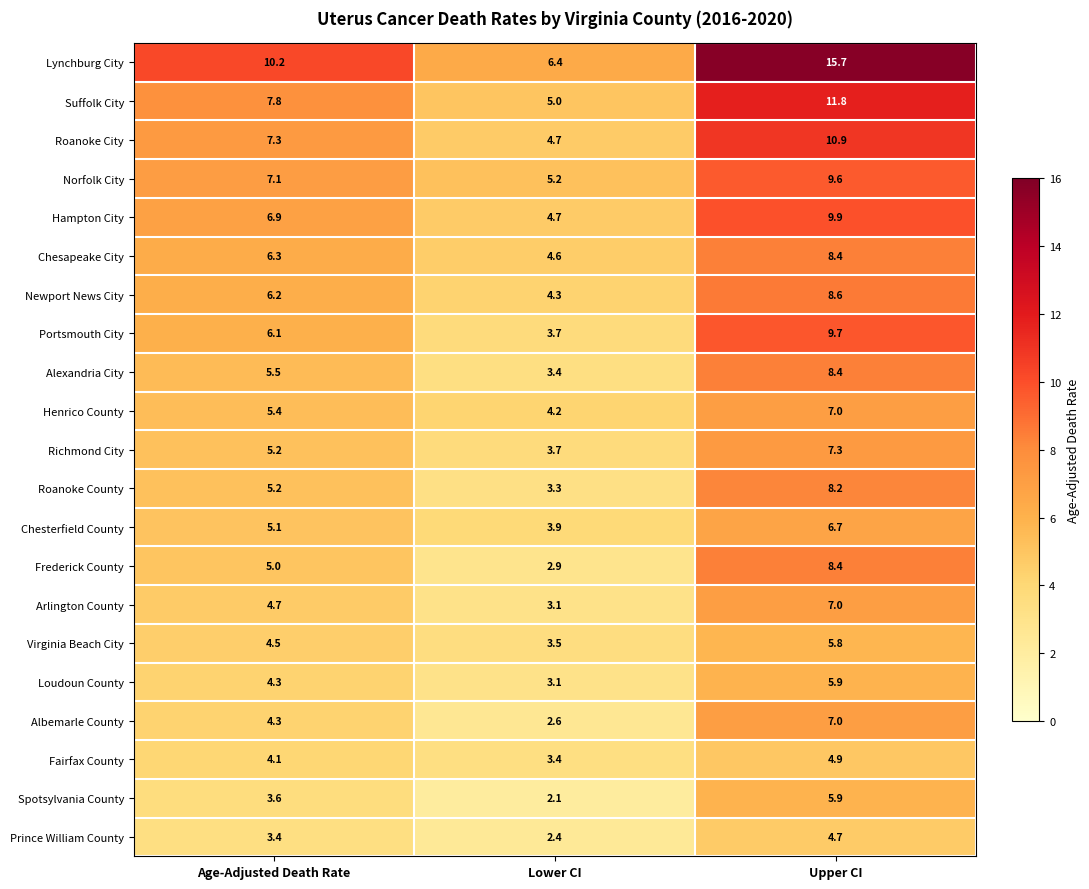

How many data points in Chesterfield County are less than 5?

1